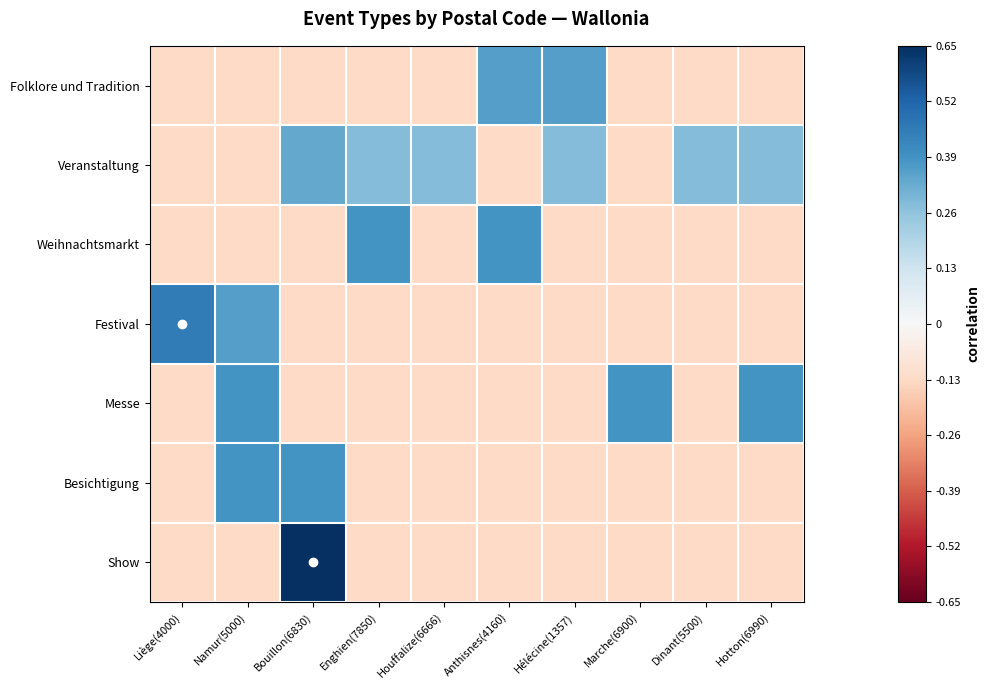

At how many categories does at least one series exceed 0?

10